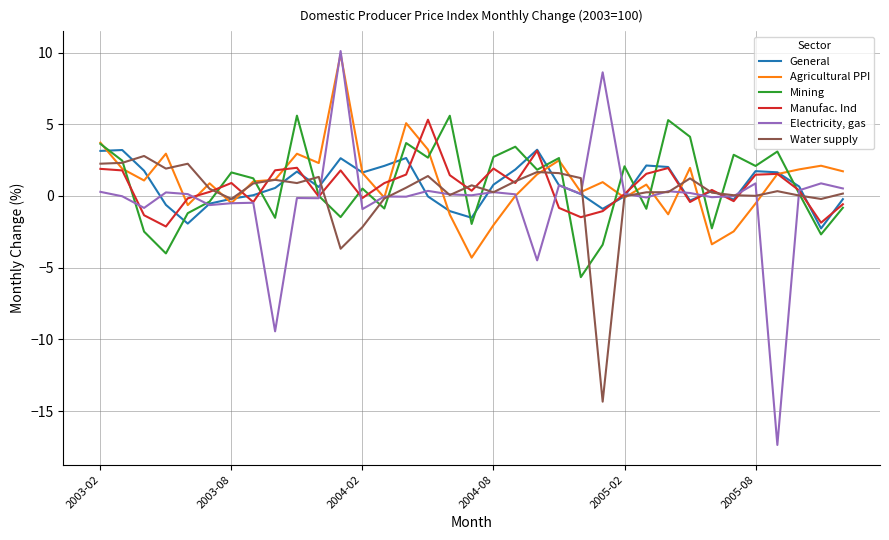

How many lines are shown in the chart?

6